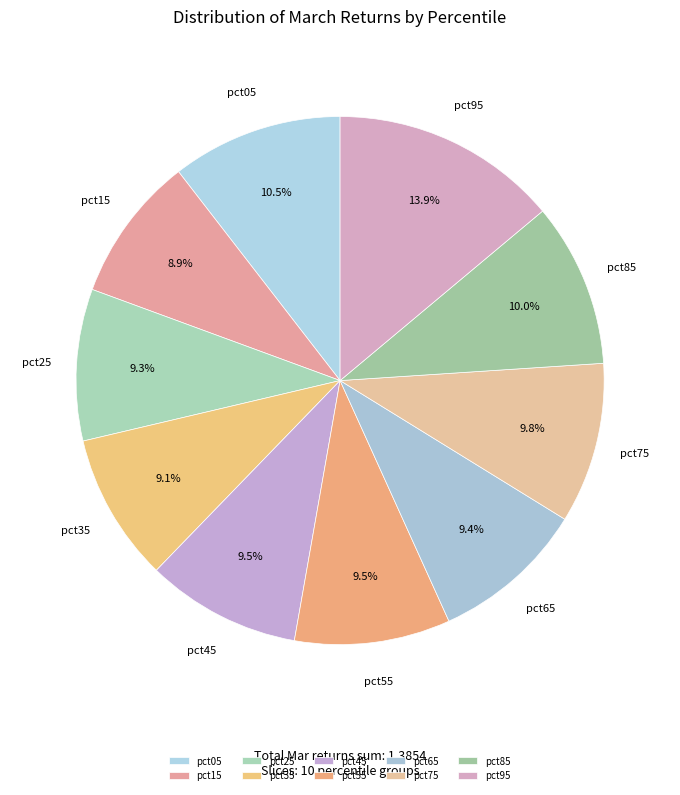

How many segments does this pie chart have?

10